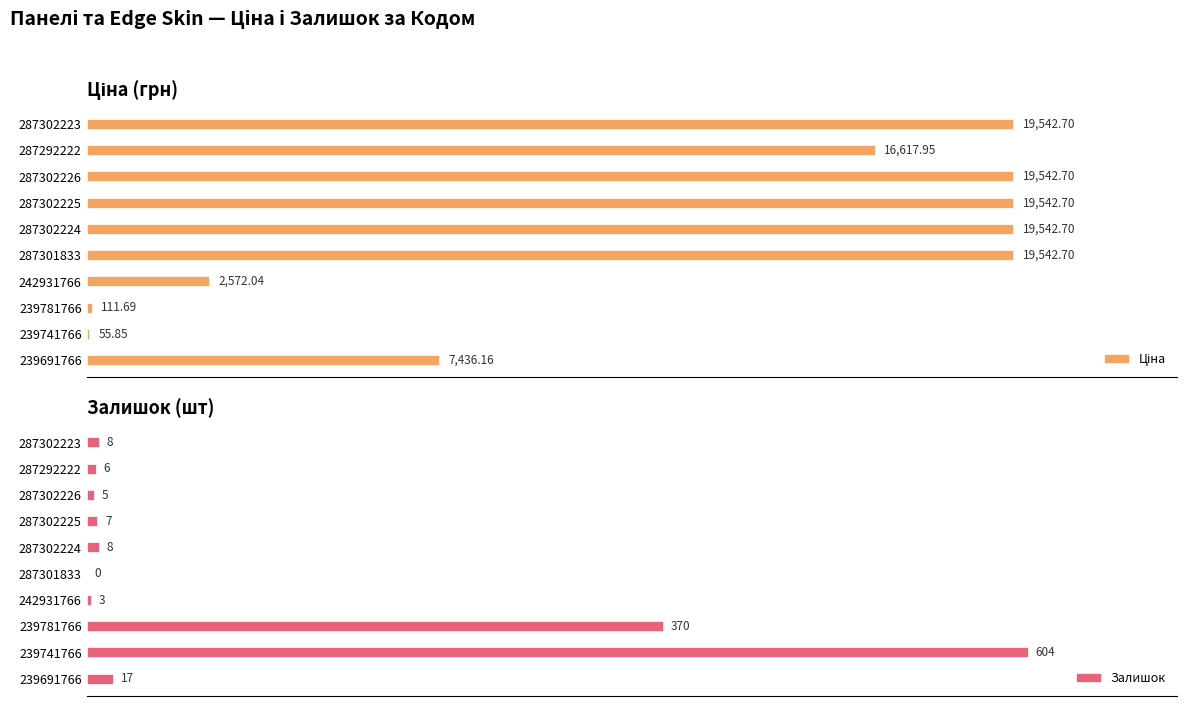

True or false: Ціна has a value of 2572.0 at 6.

True